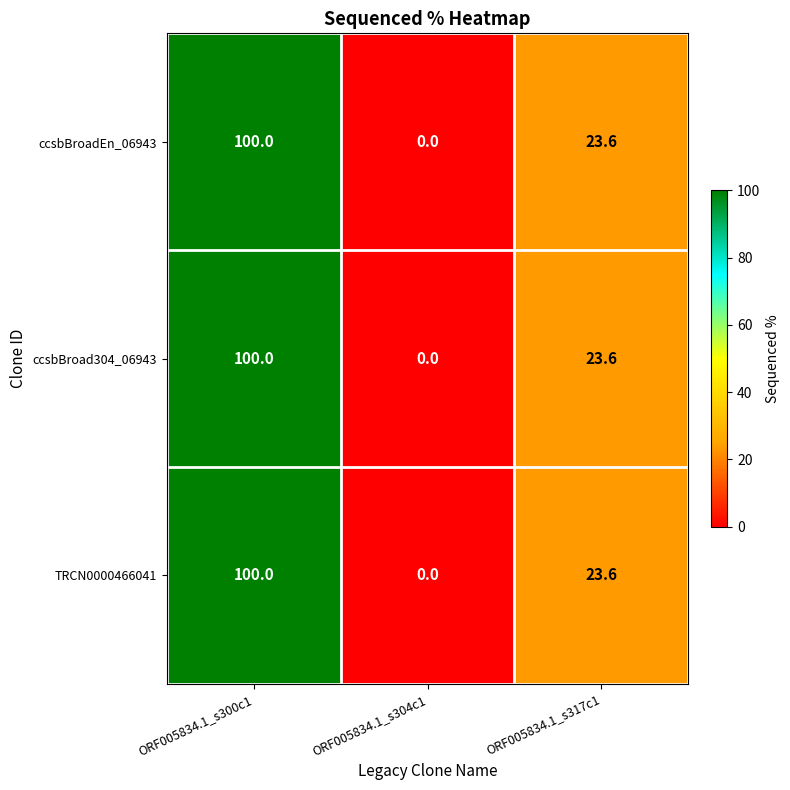

Which category has the highest value across all series?

ORF005834.1_s300c1